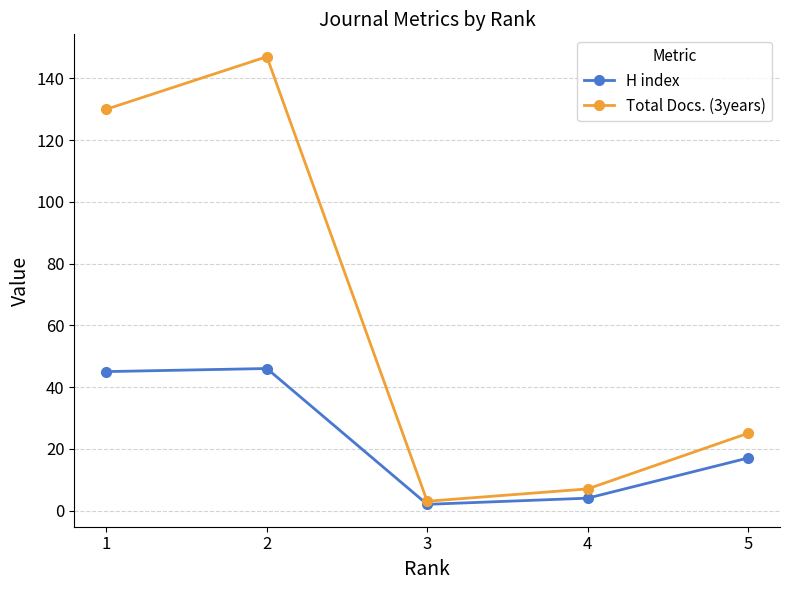

Reading left to right, extract all data points from this chart.

H index: 45	46	2	4	17
Total Docs. (3years): 130	147	3	7	25